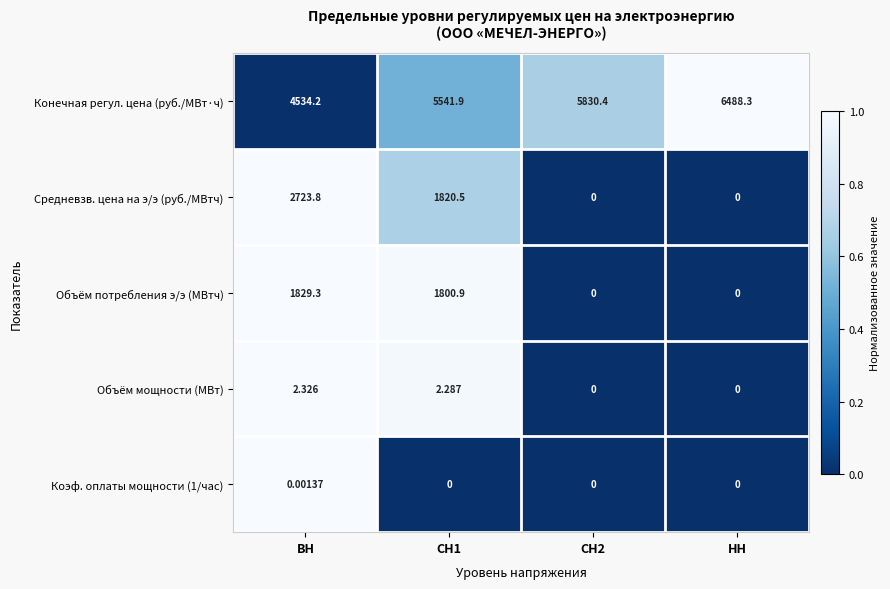

Between СН2 and НН, which series saw the biggest shift?

Конечная регул. цена (руб./МВт·ч)